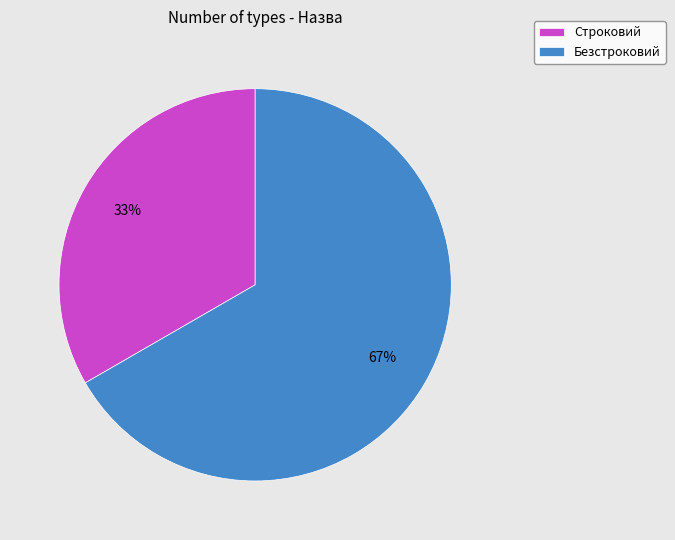

Is the sum of Безстроковий and Строковий greater than half?

Yes